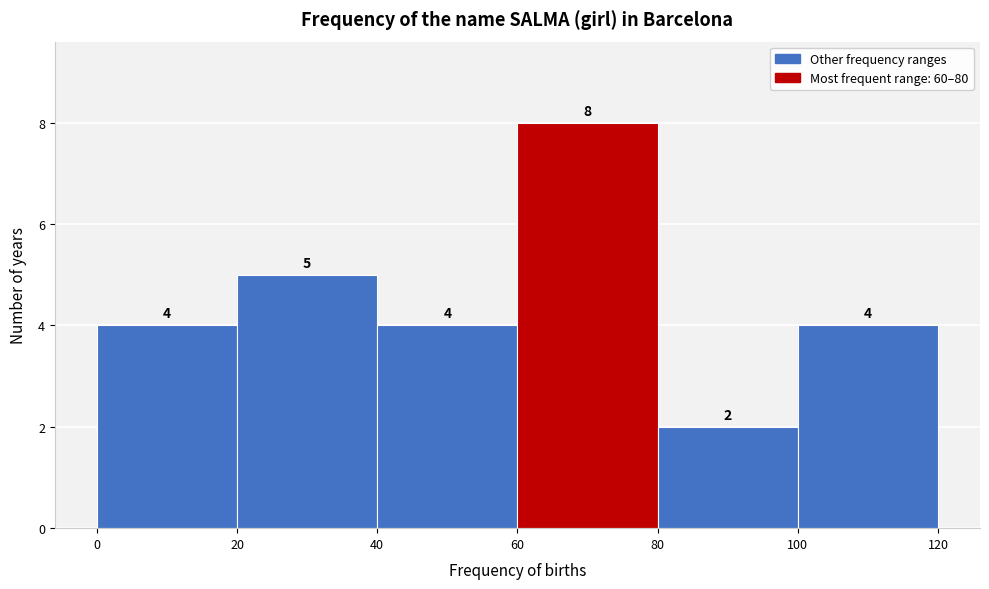

Reading left to right, transcribe this chart: for each bar, give the range it covers on the x-axis and its height.

0 to 20: 4
20 to 40: 5
40 to 60: 4
60 to 80: 8
80 to 100: 2
100 to 120: 4